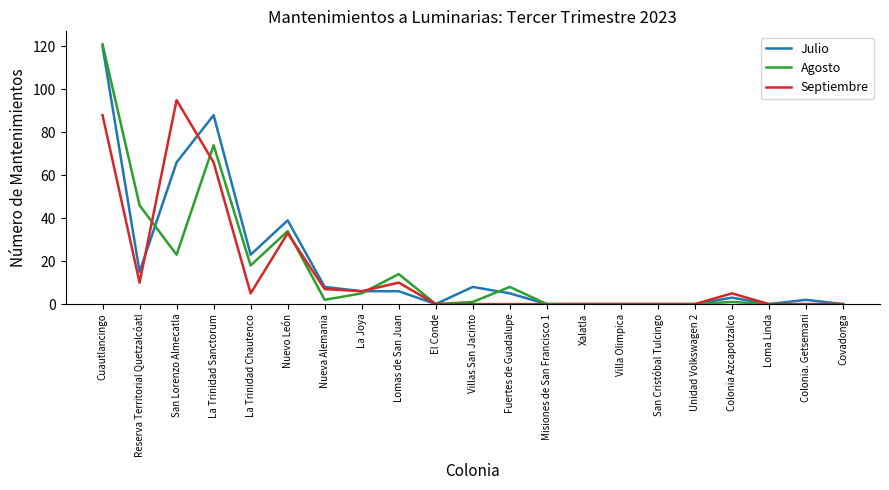

The value of Septiembre at Misiones de San Francisco 1 is 35. True or false?

False